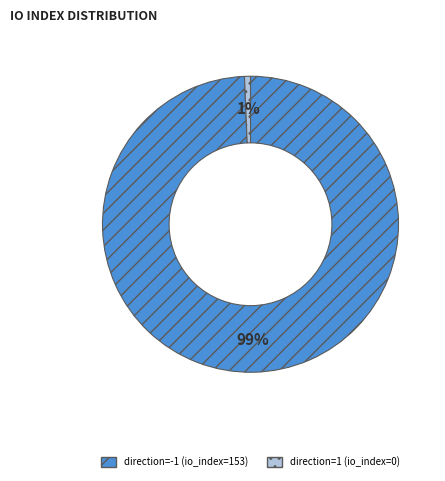

How many slices are in this pie chart?

2